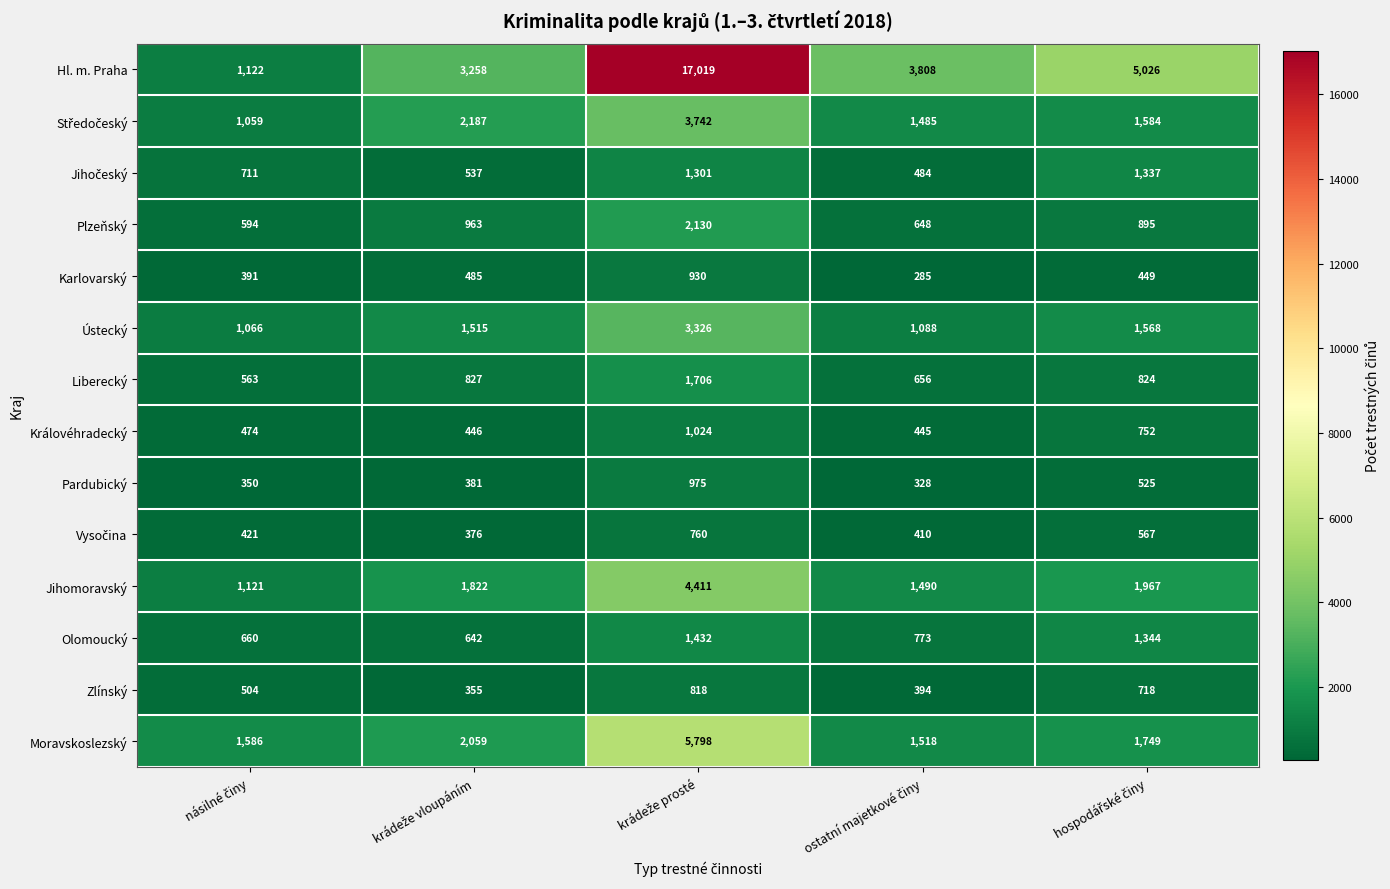

Which series has the widest spread of values?

Hl. m. Praha